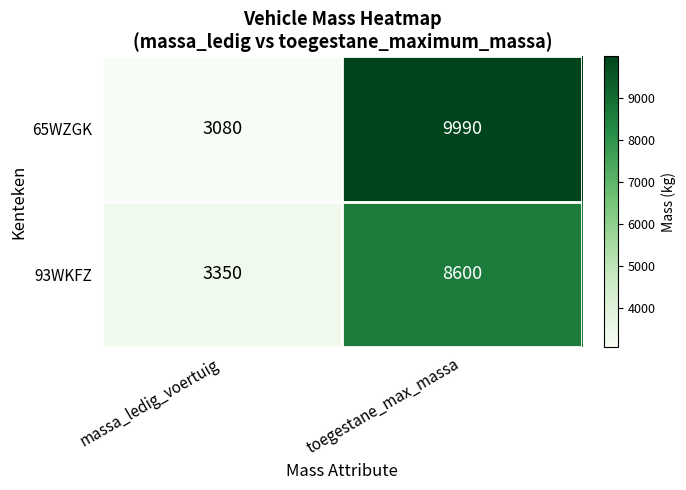

Which series has the largest total across all categories?

65WZGK